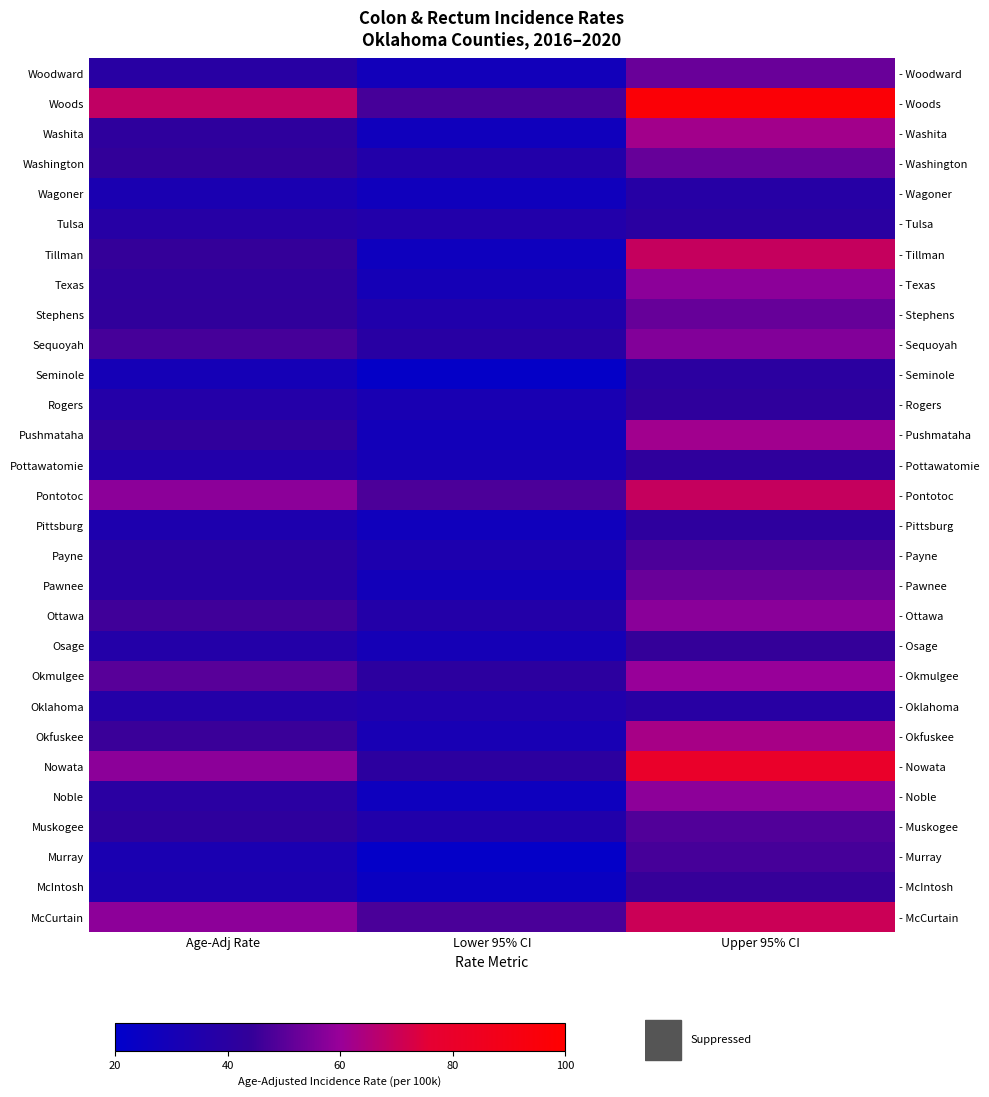

At how many categories does at least one series exceed 70?

1